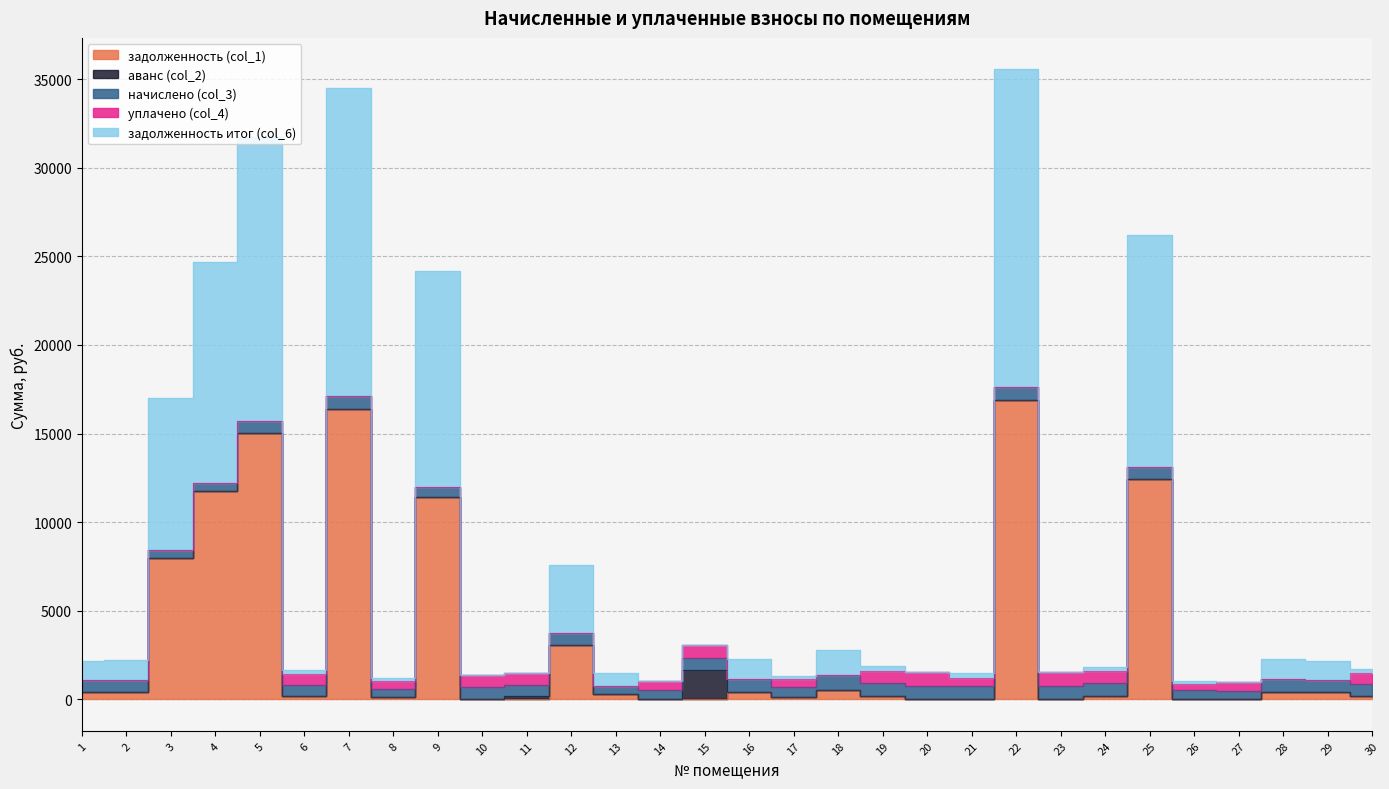

Where is the first local minimum for задолженность (col_1)?

6